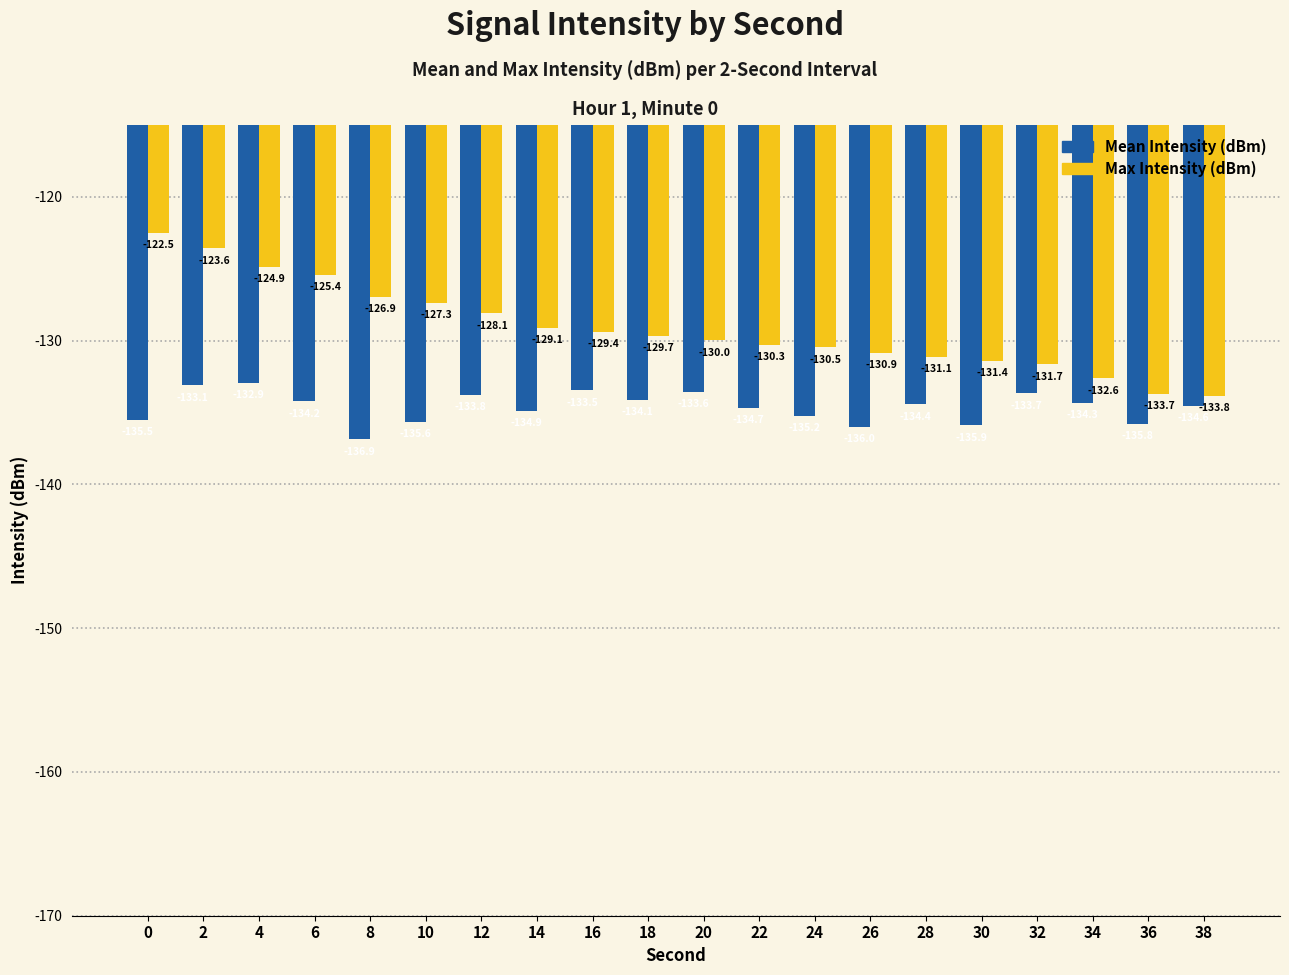

True or false: Mean Intensity (dBm) has a value of -133.5 at 16.

True